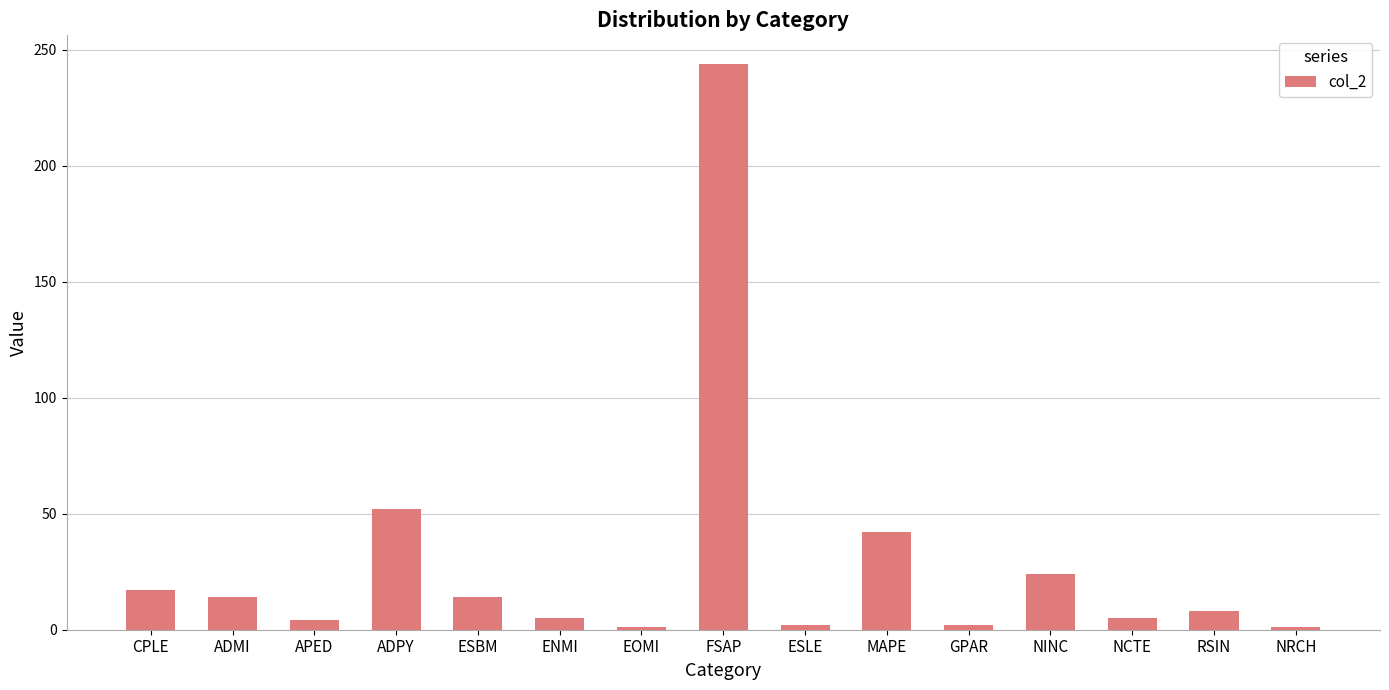

What is the value of the 2nd bar from the left?

14